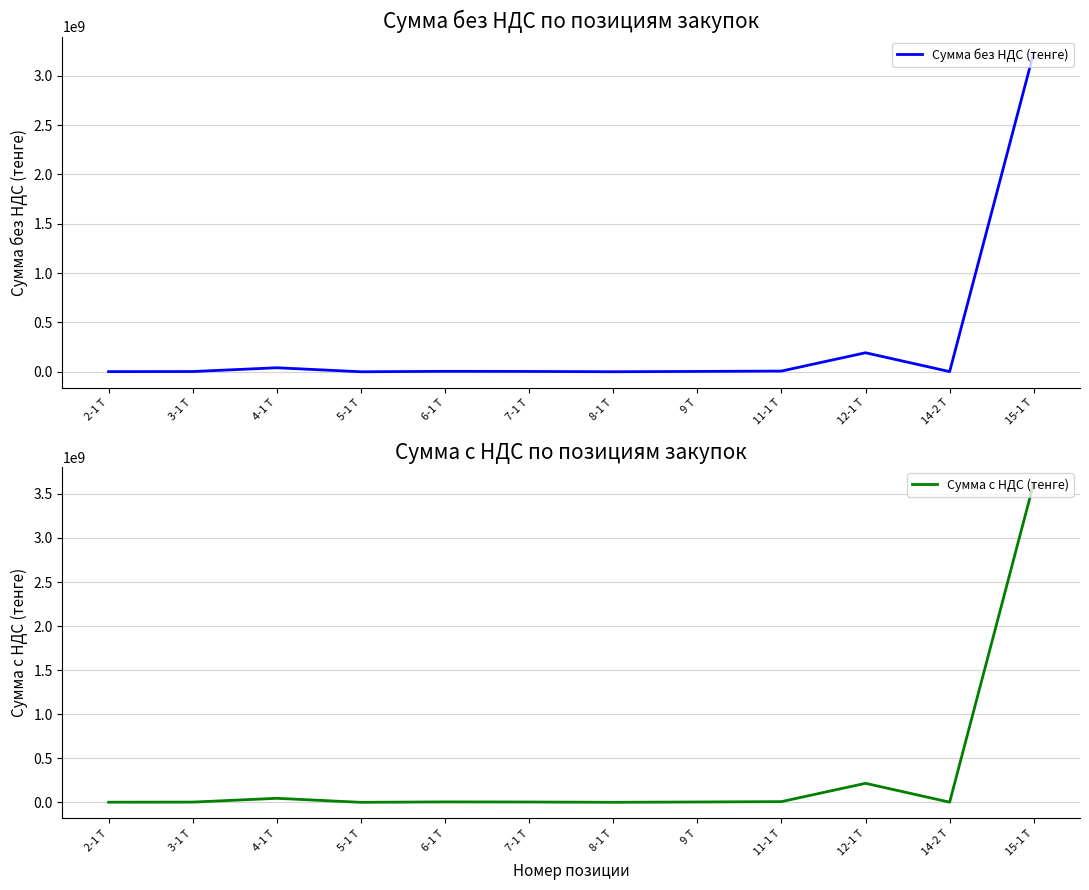

What is the average value of the Сумма с НДС (тенге) series?

325957640.1